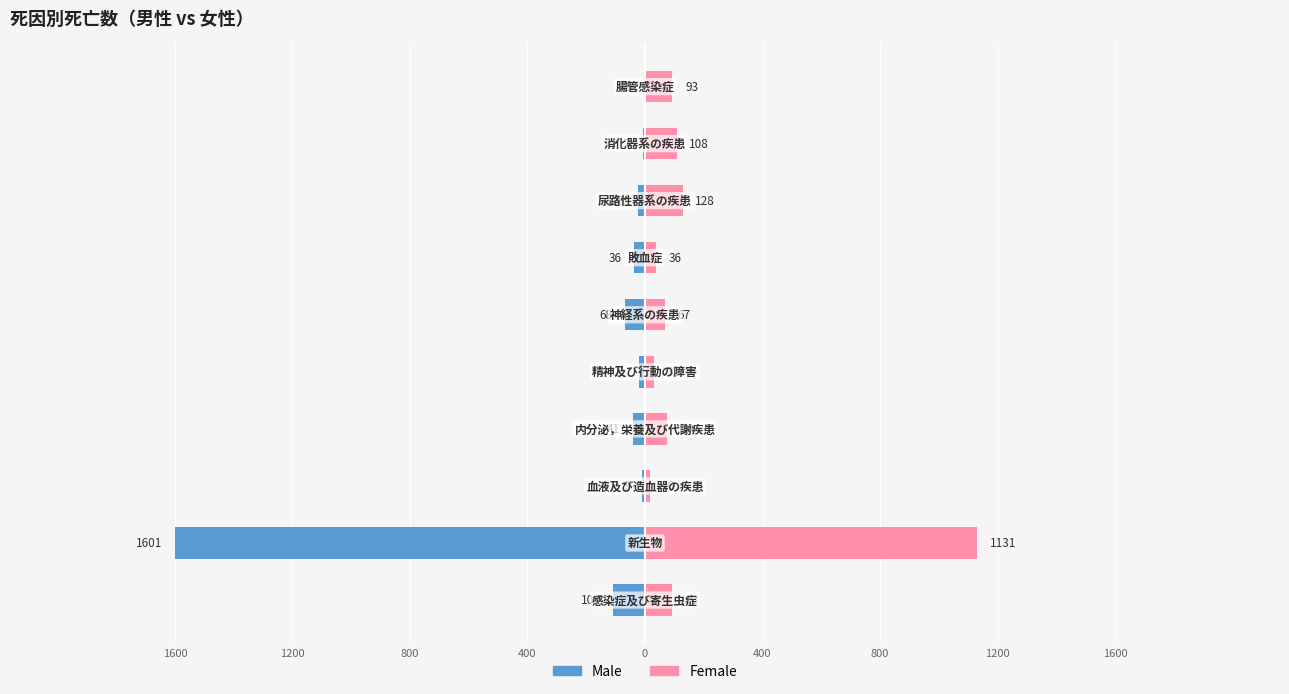

Is it true that Male equals -21 at 4?

True